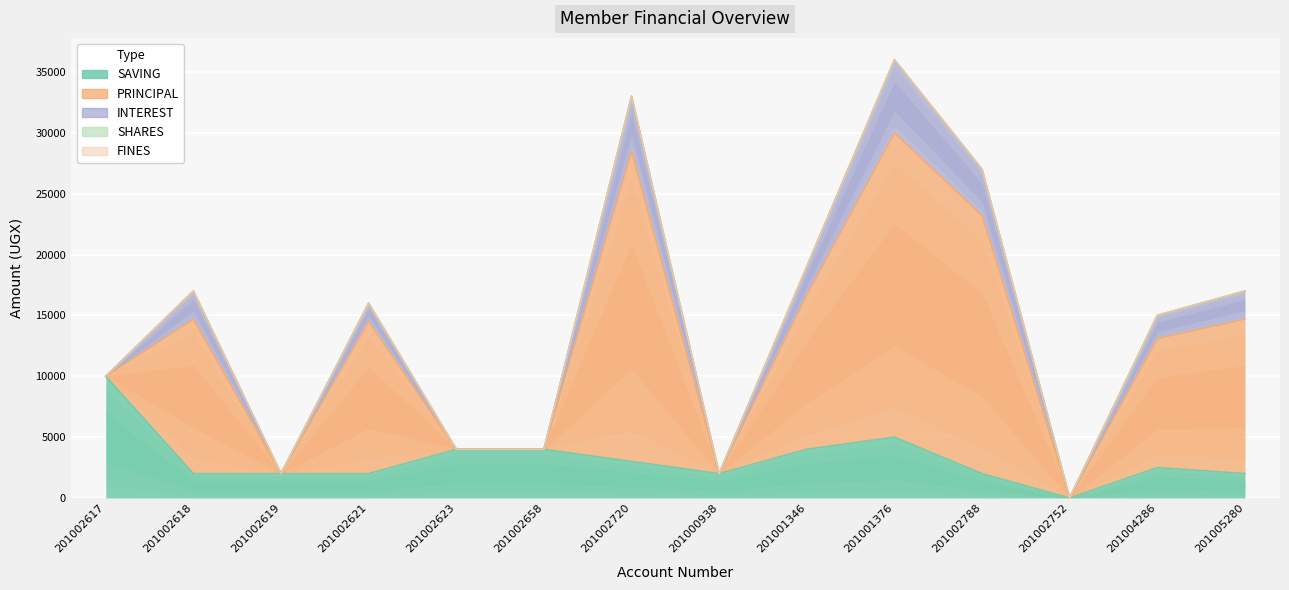

True or false: FINES and SAVING intersect in this chart.

False